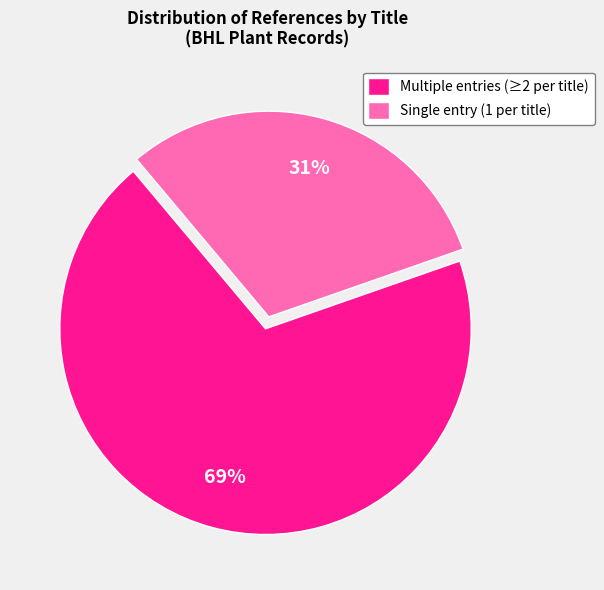

The Single entry (1 per title) slice represents 31% of the pie. True or false?

True